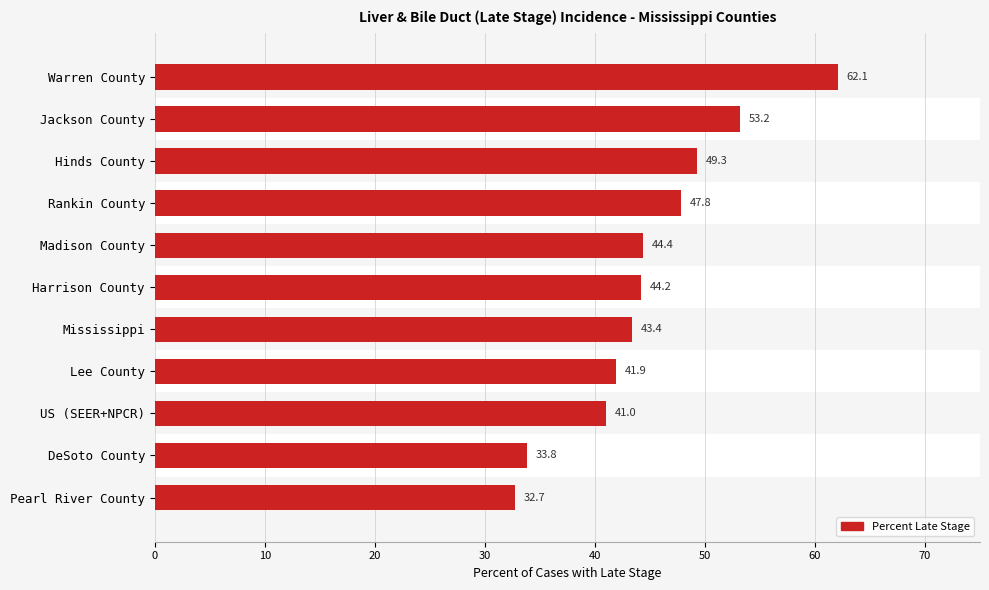

What is the value of the 9th bar from the top?

41.0